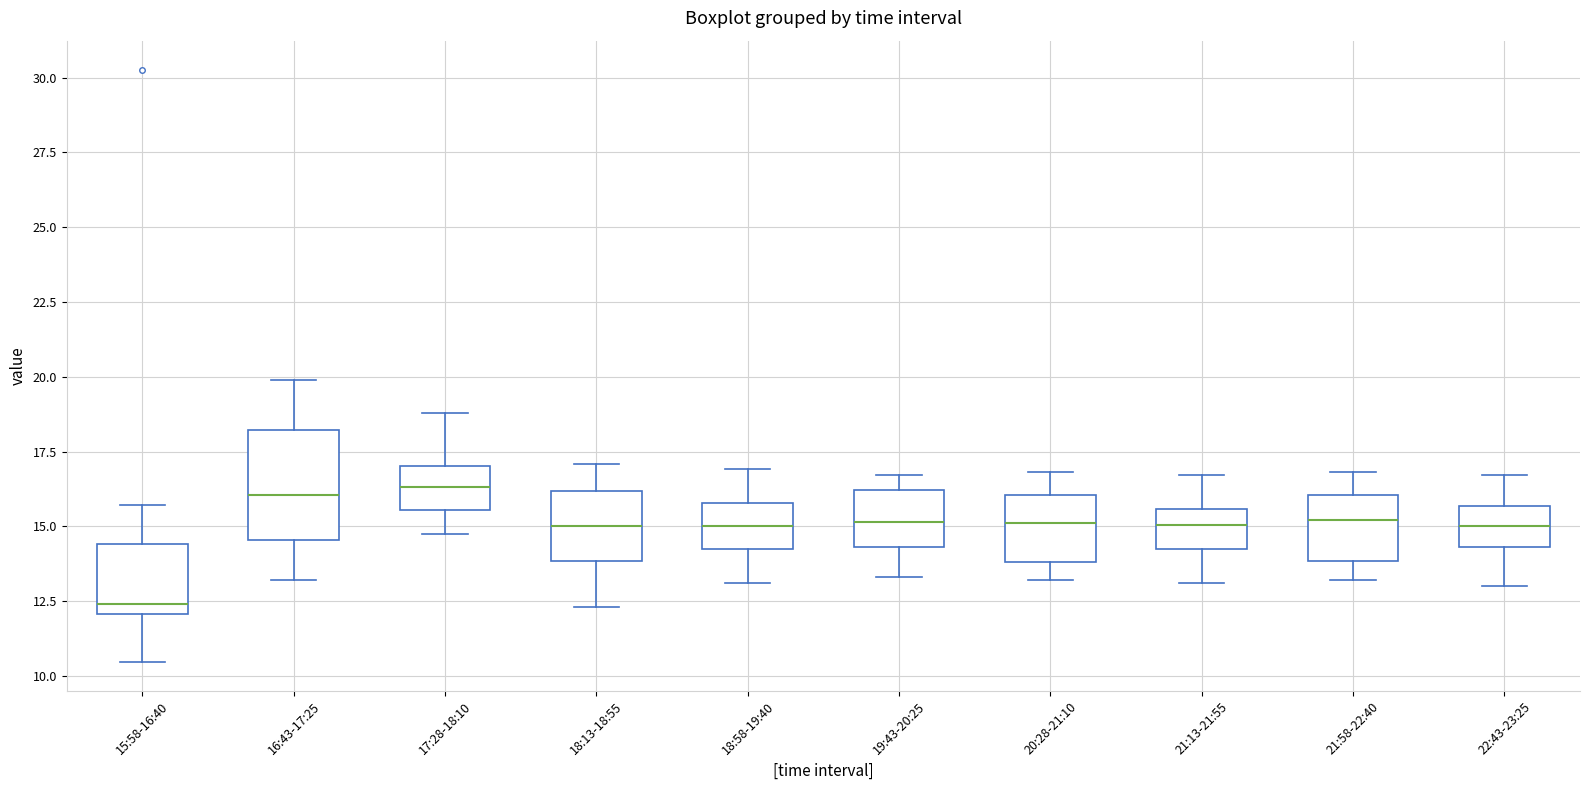

Reading left to right, read every box against the y-axis: the position of its median line, the range the box covers, and the ends of its whiskers. The values are not printed on the chart, so give them approximately, as read against the axis.

15:58-16:40: median 12.5, box 12.0 to 14.5, whiskers 10.5 to 15.5
16:43-17:25: median 16.0, box 14.5 to 18.0, whiskers 13.0 to 20.0
17:28-18:10: median 16.5, box 15.5 to 17.0, whiskers 14.5 to 19.0
18:13-18:55: median 15.0, box 14.0 to 16.0, whiskers 12.5 to 17.0
18:58-19:40: median 15.0, box 14.5 to 16.0, whiskers 13.0 to 17.0
19:43-20:25: median 15.0, box 14.5 to 16.0, whiskers 13.5 to 16.5
20:28-21:10: median 15.0, box 14.0 to 16.0, whiskers 13.0 to 17.0
21:13-21:55: median 15.0, box 14.0 to 15.5, whiskers 13.0 to 16.5
21:58-22:40: median 15.0, box 14.0 to 16.0, whiskers 13.0 to 17.0
22:43-23:25: median 15.0, box 14.5 to 15.5, whiskers 13.0 to 16.5